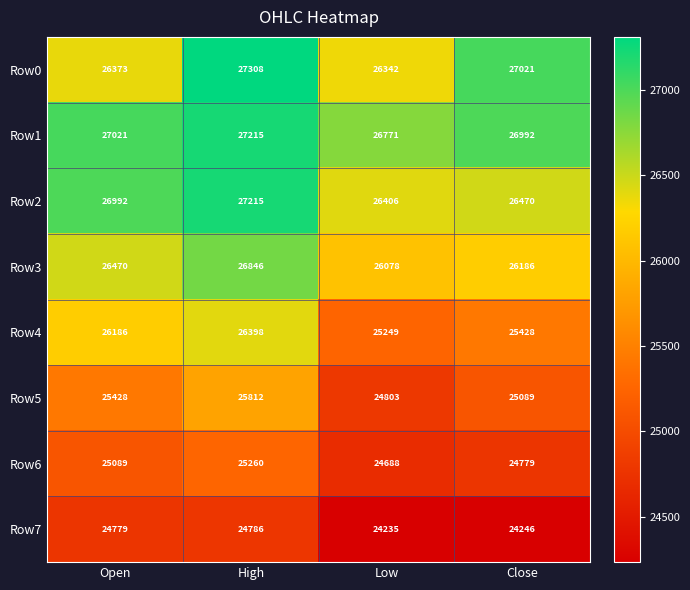

What is the difference between the Row0 values at Open and Close?

648